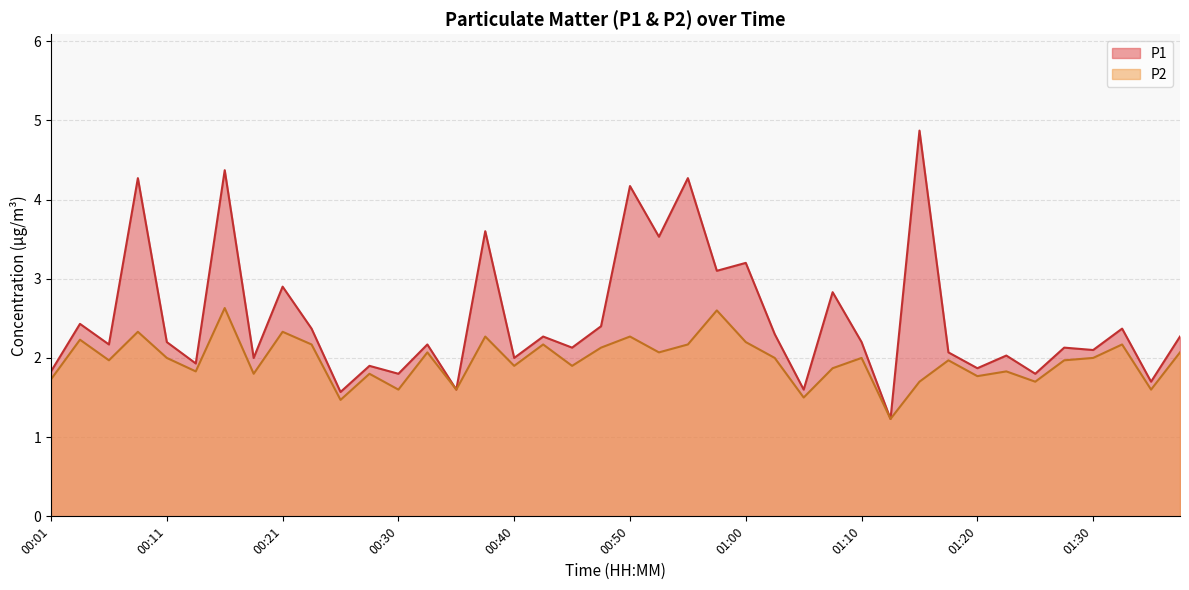

Which series has the largest total across all categories?

P1